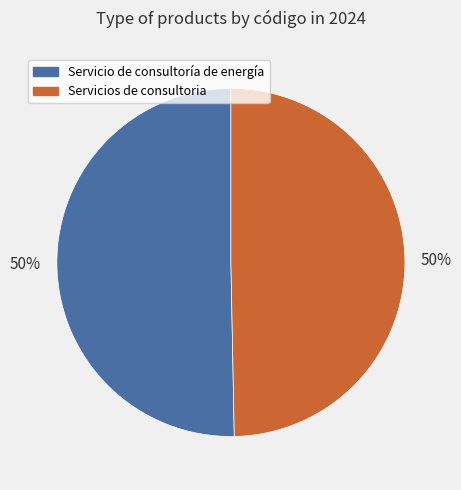

To the nearest percent, what portion does Servicio de consultoría de energía represent?

50%